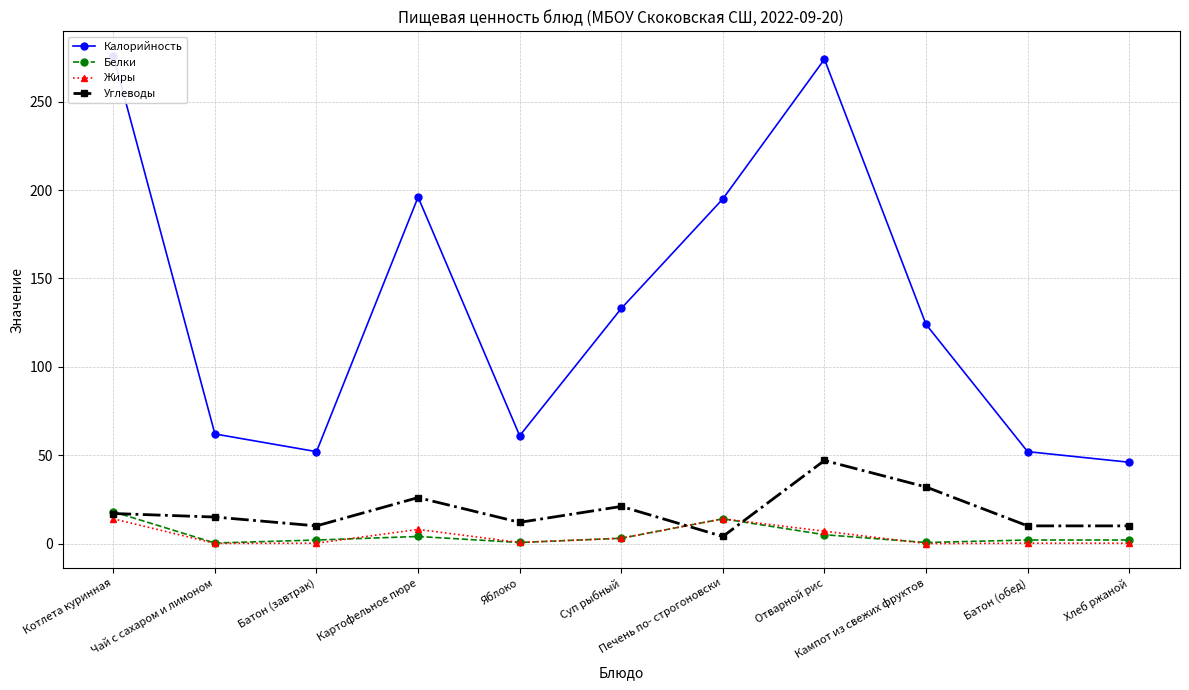

Where is the first local minimum for Белки?

Чай с сахаром и лимоном